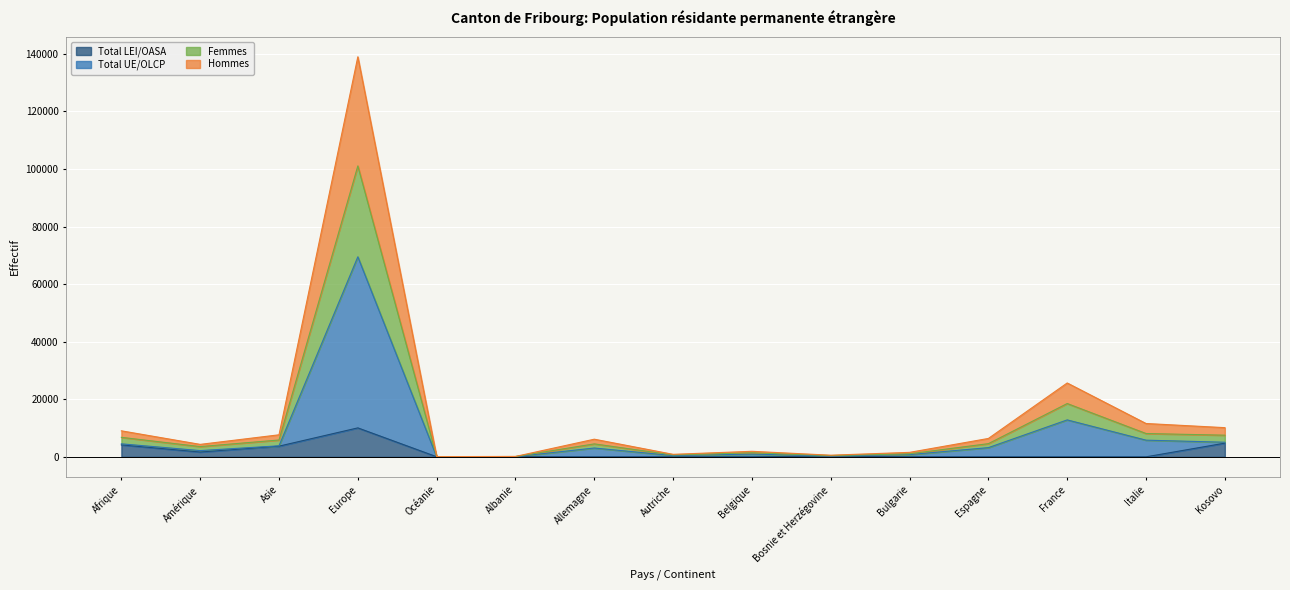

Rank the categories by Total LEI/OASA value from lowest to highest.

Allemagne, Autriche, Belgique, Bulgarie, Espagne, France, Italie, Océanie, Albanie, Bosnie et Herzégovine, Amérique, Asie, Afrique, Kosovo, Europe